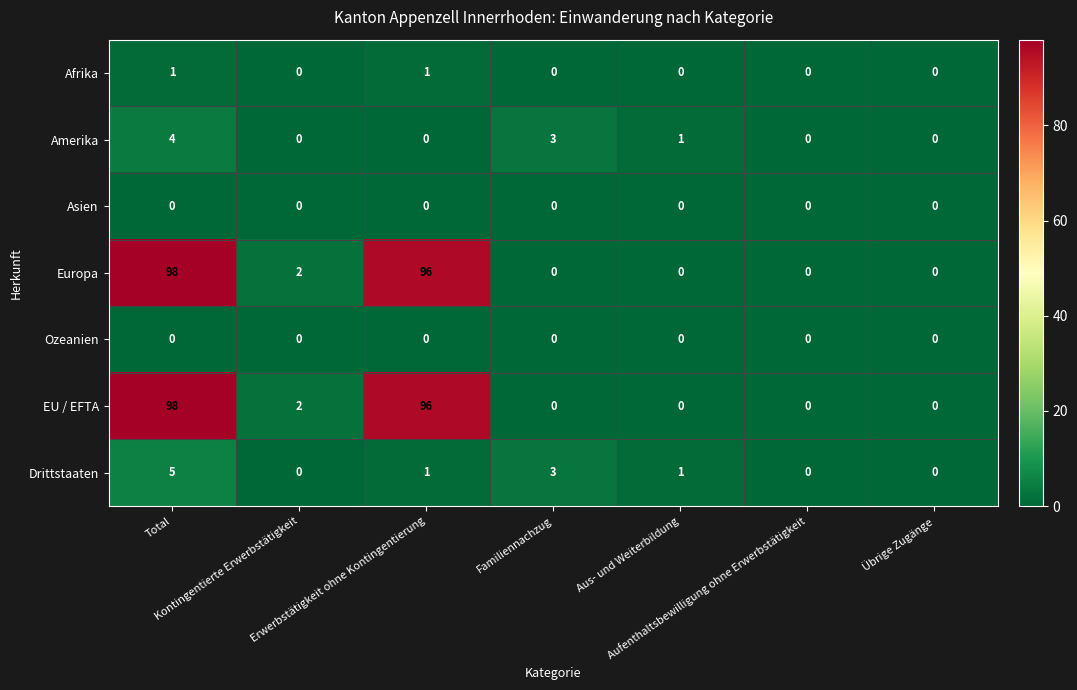

What is the difference between the maximum and minimum values in the Amerika series?

4